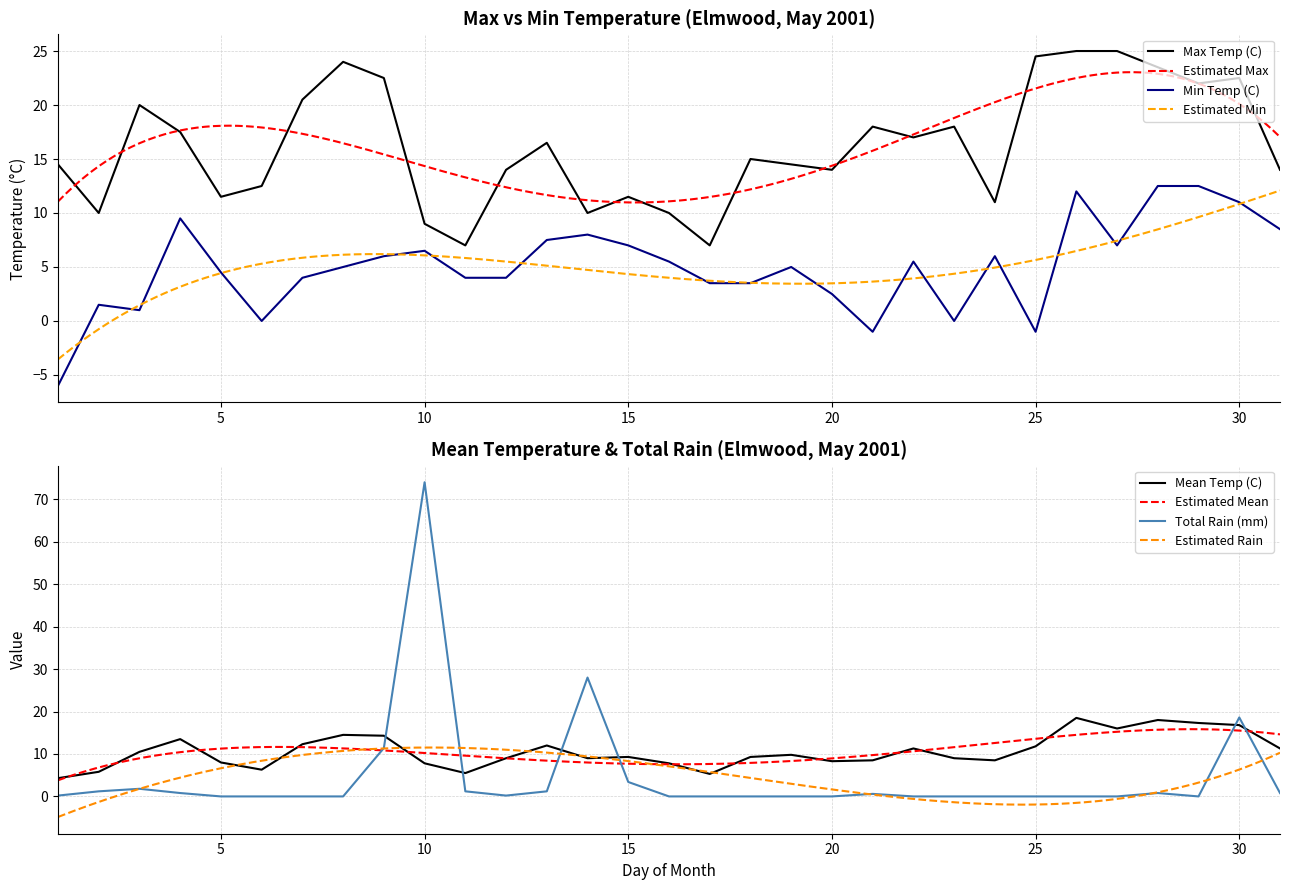

How many intersections are there between Total Rain (mm) and Mean Temp (C)?

6